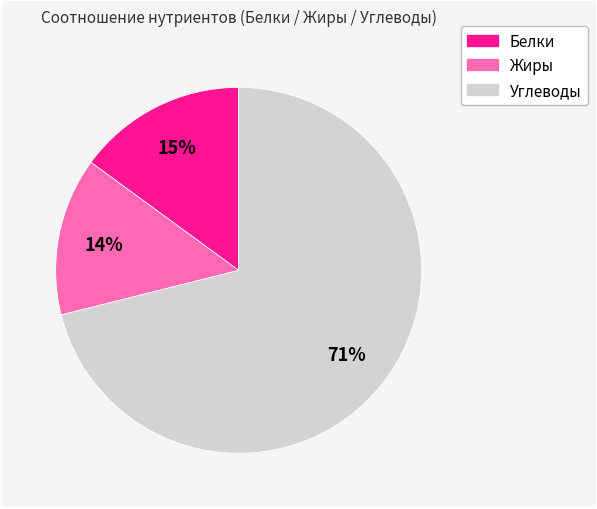

Which category has the biggest portion of the pie?

Углеводы